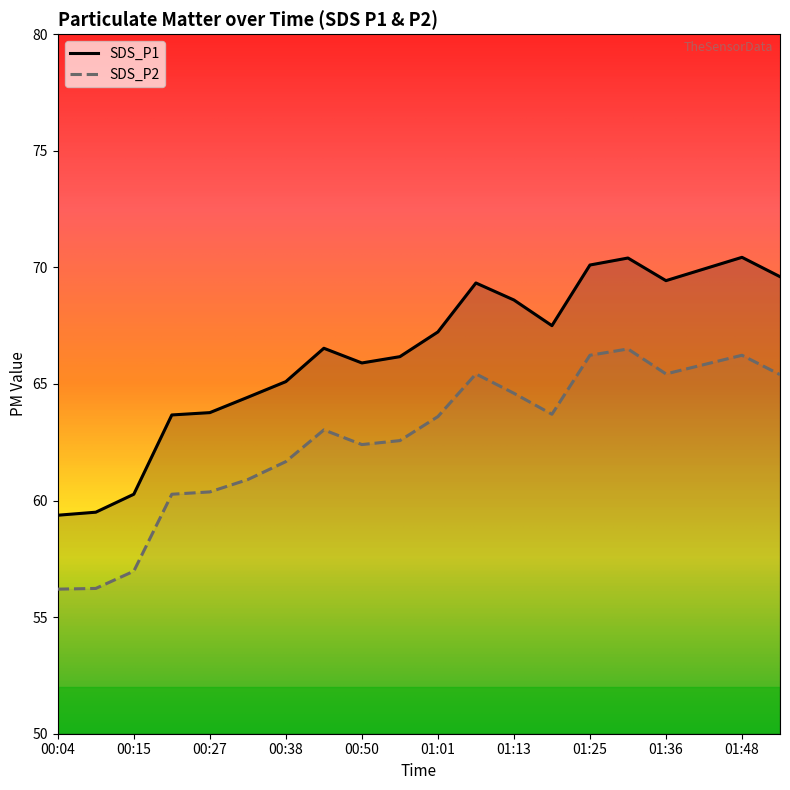

What is the difference between the maximum and minimum values in the SDS_P1 series?

11.1